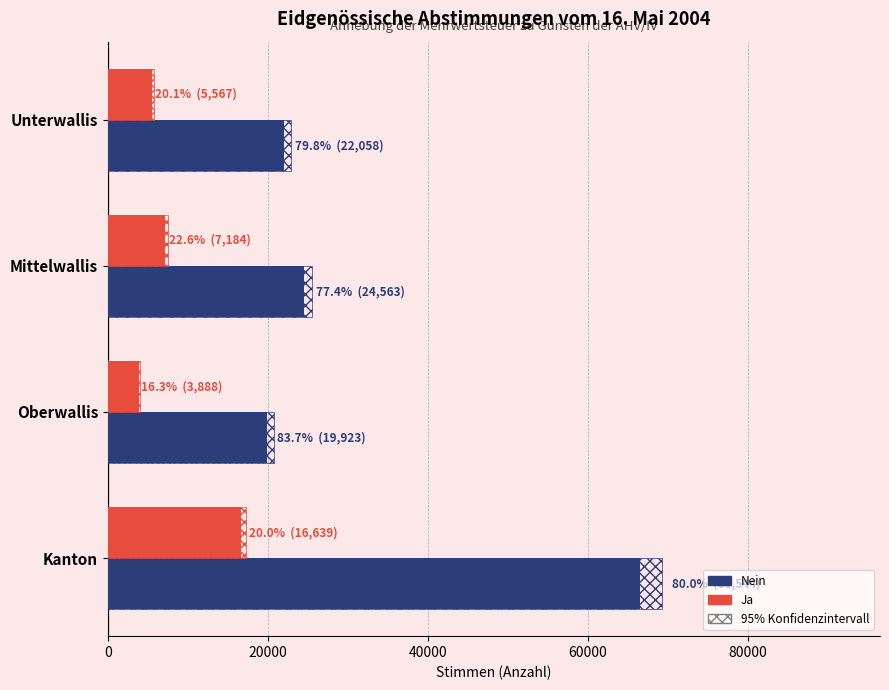

Does the chart contain stacked bars?

No